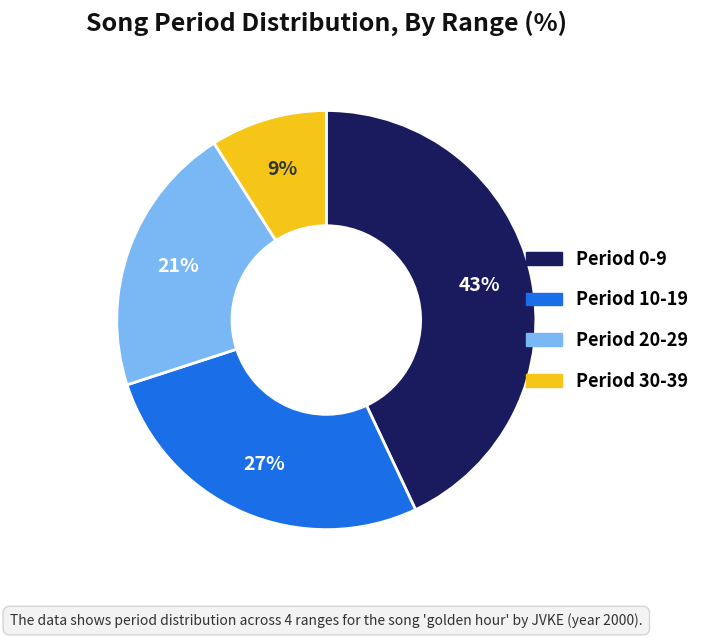

To the nearest percent, what is the average slice percentage?

25%